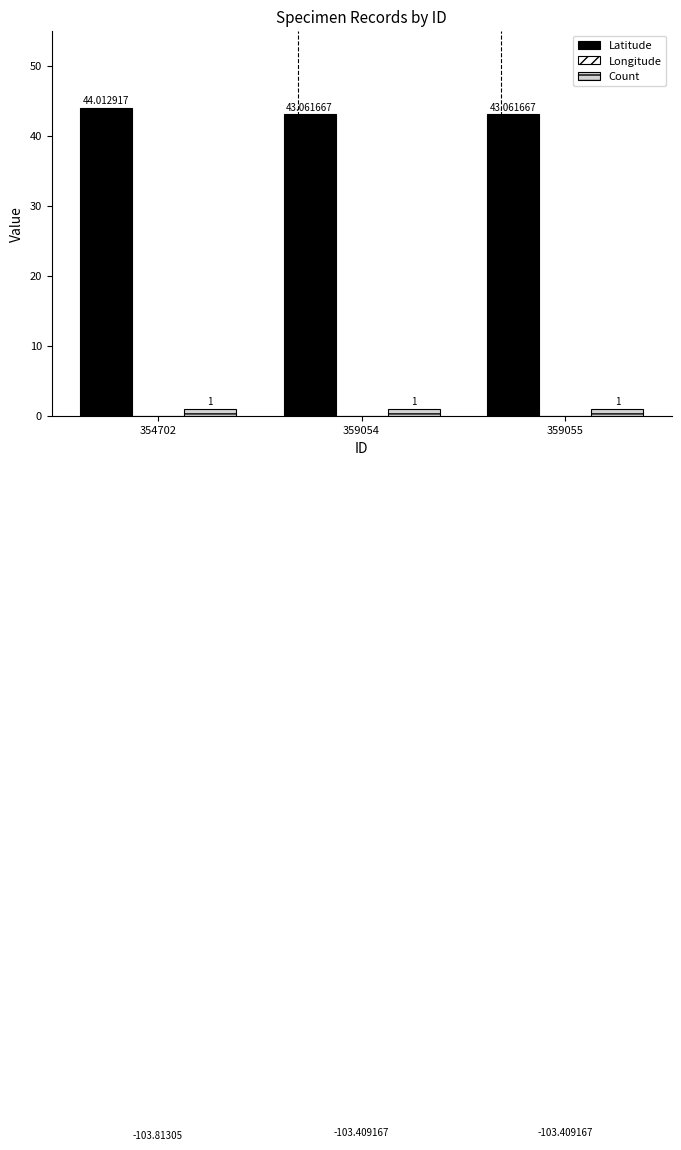

What are all the series names shown in the legend?

Latitude, Longitude, Count